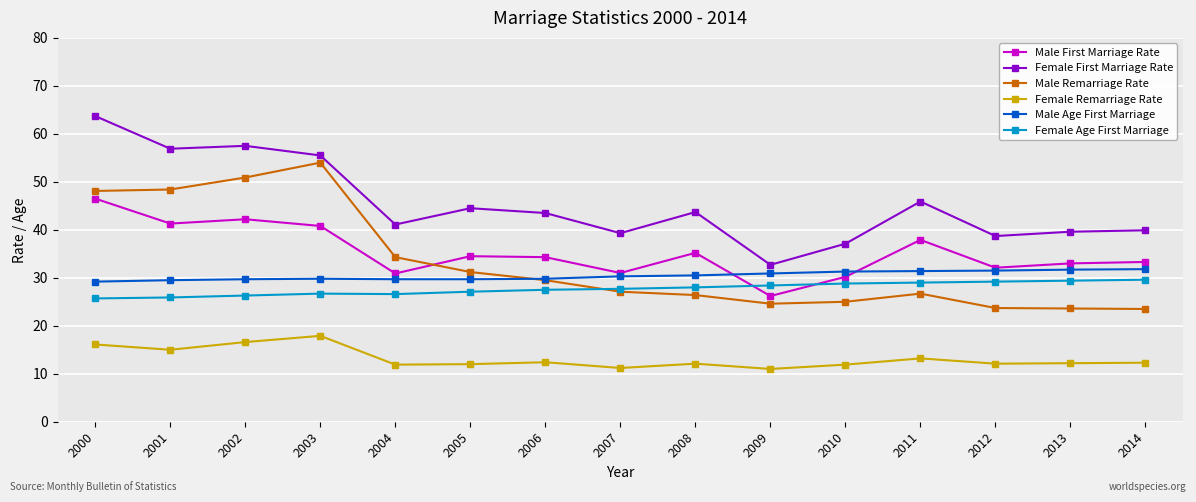

At which label does Female First Marriage Rate first exceed 43?

2000